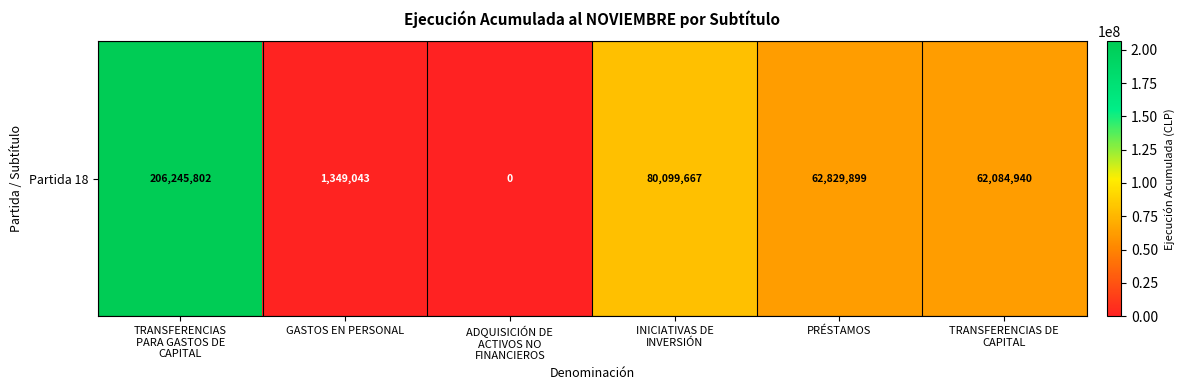

List the labels in order of value, smallest first.

ADQUISICIÓN DE
ACTIVOS NO
FINANCIEROS, GASTOS EN PERSONAL, TRANSFERENCIAS DE
CAPITAL, PRÉSTAMOS, INICIATIVAS DE
INVERSIÓN, TRANSFERENCIAS
PARA GASTOS DE
CAPITAL